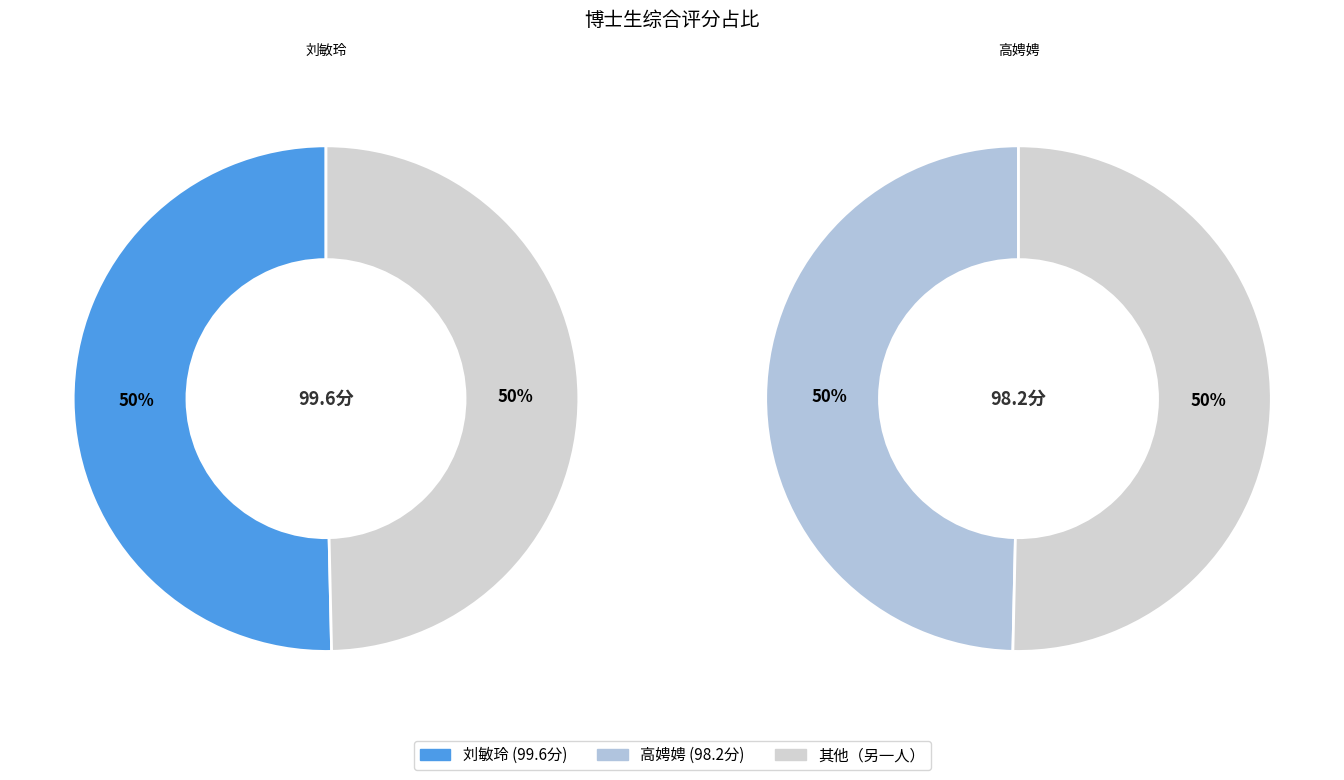

To the nearest percent, what portion does 高娉娉 represent?

50%